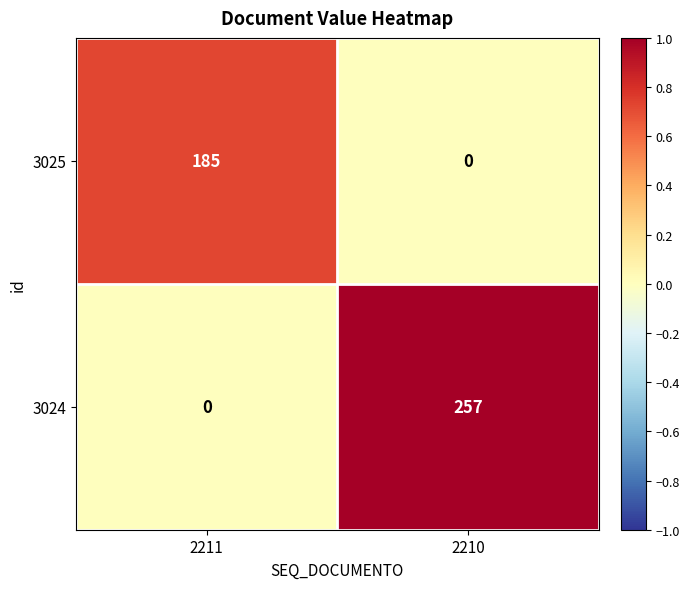

What is the total value across all series at 2210?

257